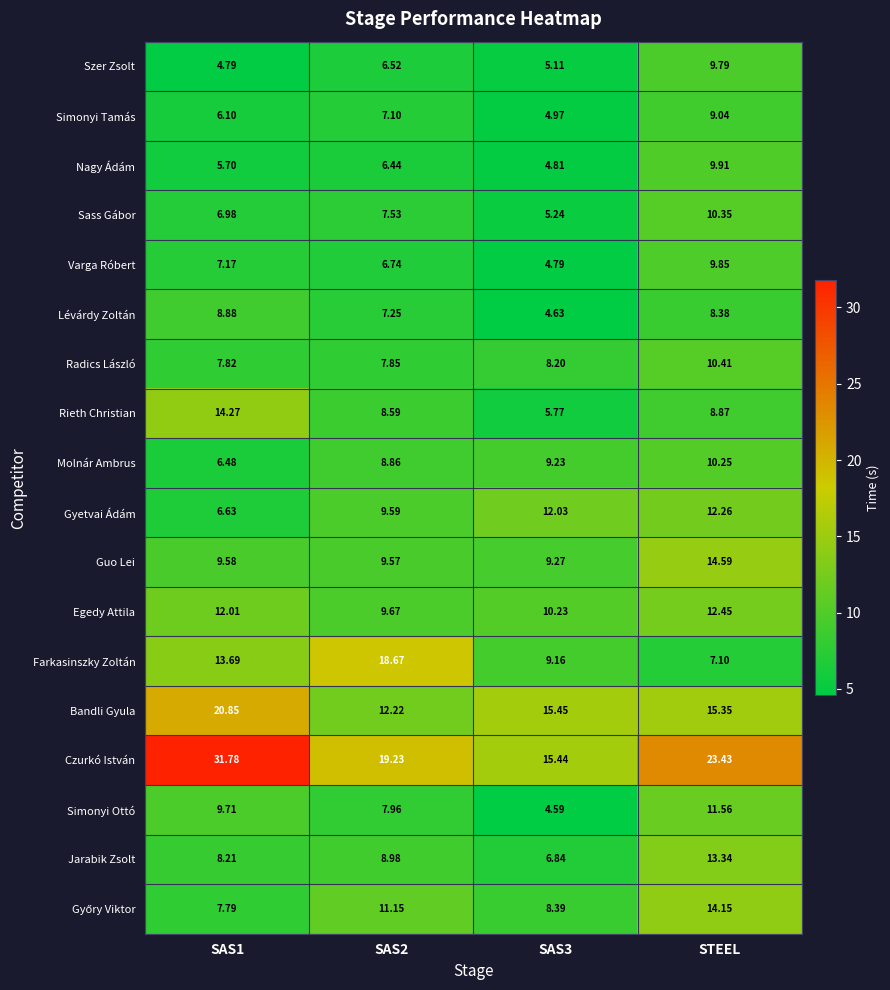

Which series has the largest total across all categories?

Czurkó István